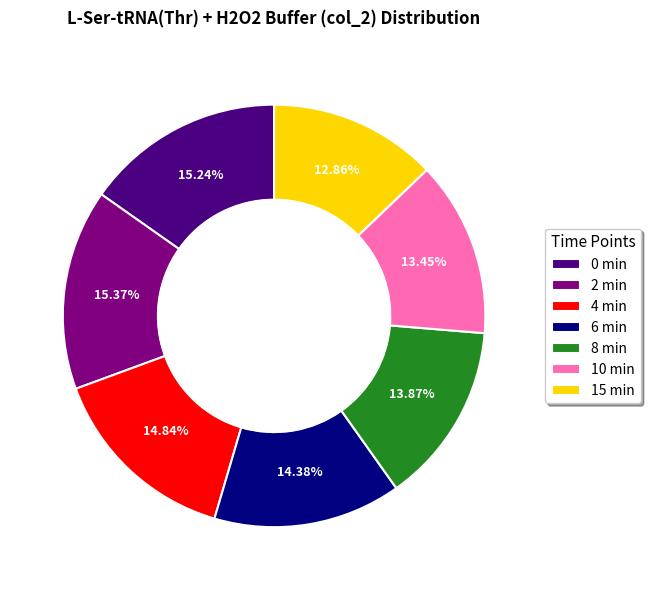

Which slice is the smallest?

15 min